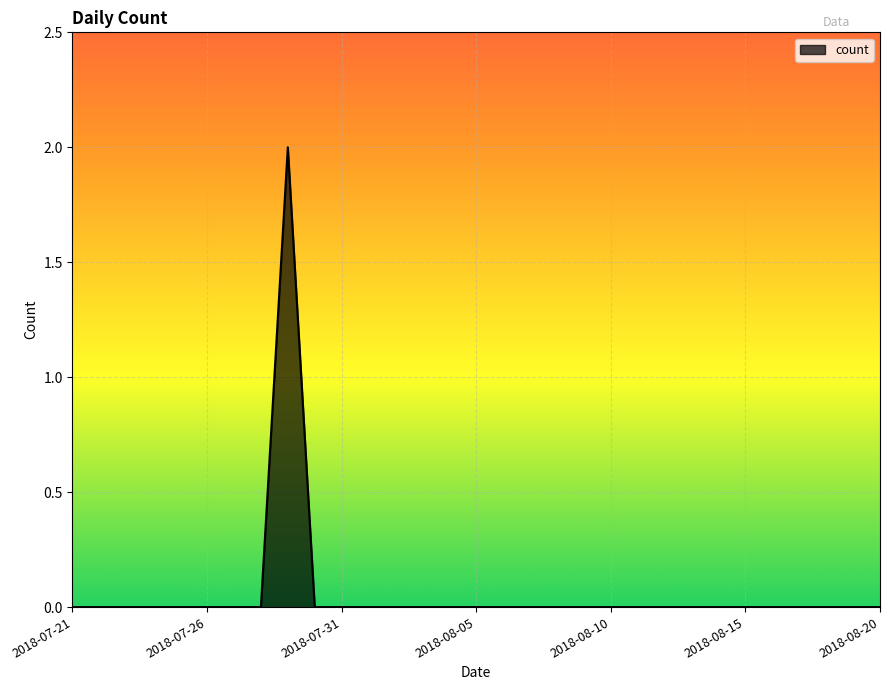

Rank the categories by value from highest to lowest.

2018-07-29, 2018-07-21, 2018-07-22, 2018-07-23, 2018-07-24, 2018-07-25, 2018-07-26, 2018-07-27, 2018-07-28, 2018-07-30, 2018-07-31, 2018-08-01, 2018-08-02, 2018-08-03, 2018-08-04, 2018-08-05, 2018-08-06, 2018-08-07, 2018-08-08, 2018-08-09, 2018-08-10, 2018-08-11, 2018-08-12, 2018-08-13, 2018-08-14, 2018-08-15, 2018-08-16, 2018-08-17, 2018-08-18, 2018-08-19, 2018-08-20